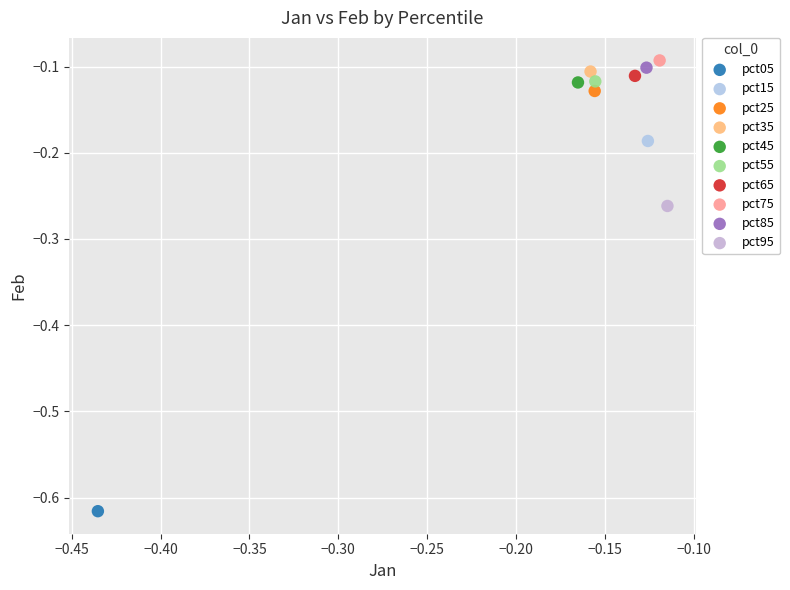

What are all the series names shown in the legend?

pct05, pct15, pct25, pct35, pct45, pct55, pct65, pct75, pct85, pct95